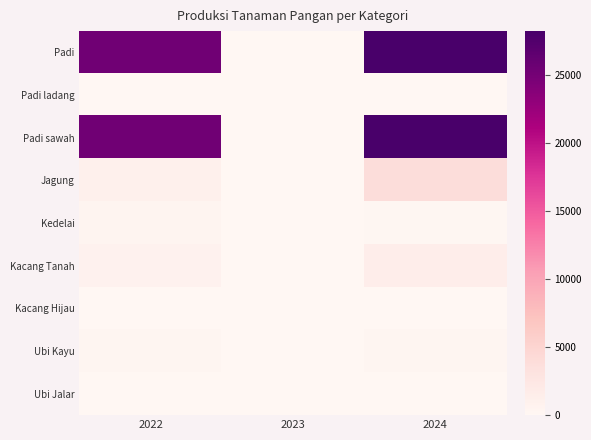

Reading left to right, extract all data points from this chart.

Padi: 2022=25274.8	2023=0.0	2024=28189.0
Padi ladang: 2022=0.0	2023=0.0	2024=0.0
Padi sawah: 2022=25274.8	2023=0.0	2024=28189.0
Jagung: 2022=1083.8	2023=0.0	2024=3906.0
Kedelai: 2022=342.6	2023=0.0	2024=138.0
Kacang Tanah: 2022=840.1	2023=0.0	2024=1434.0
Kacang Hijau: 2022=42.4	2023=0.0	2024=17.0
Ubi Kayu: 2022=236.7	2023=0.0	2024=254.0
Ubi Jalar: 2022=12.6	2023=0.0	2024=48.0